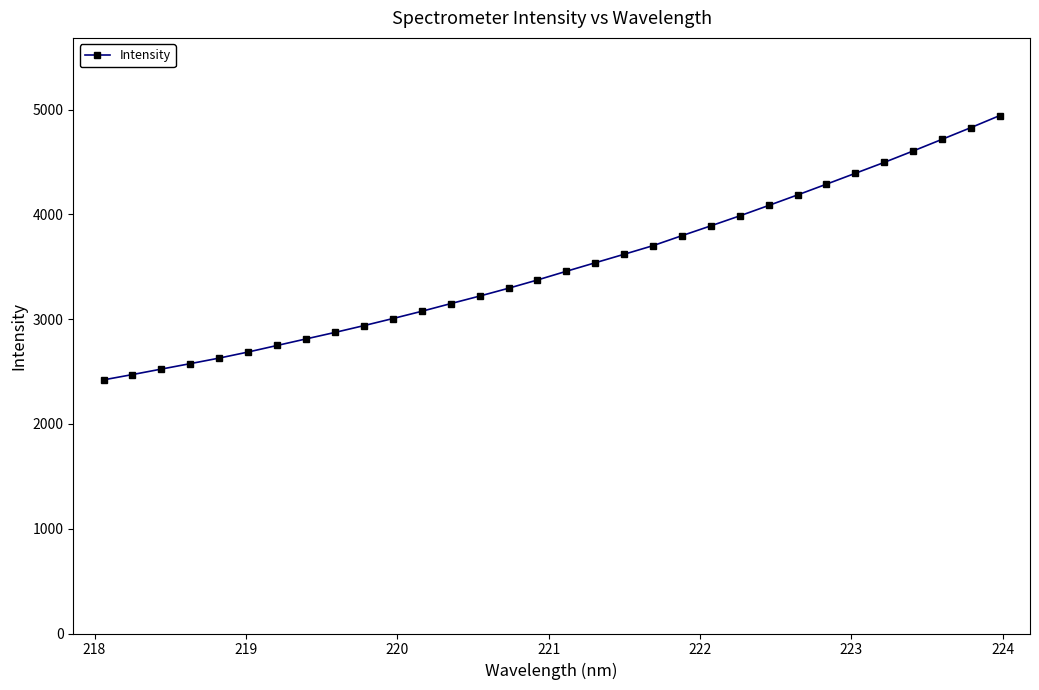

What is the greatest value displayed?

4944.0